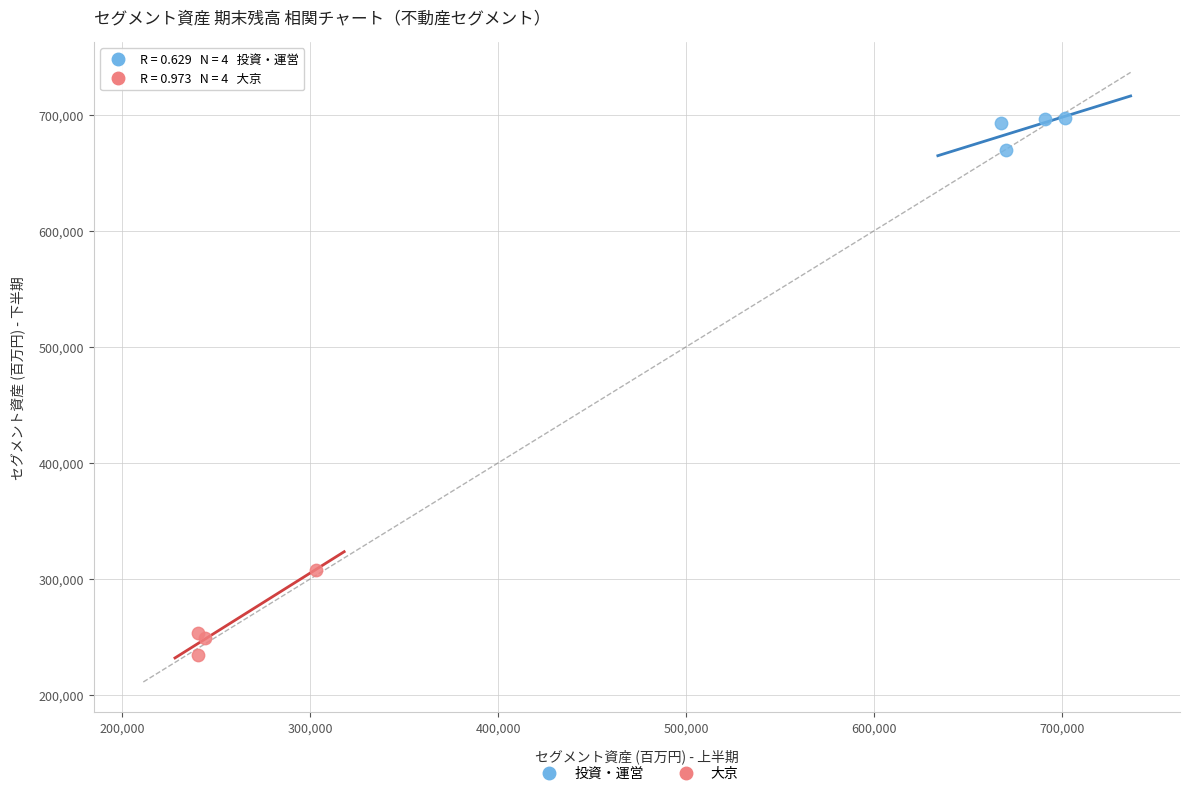

Which series has the largest Y range (max minus min)?

大京